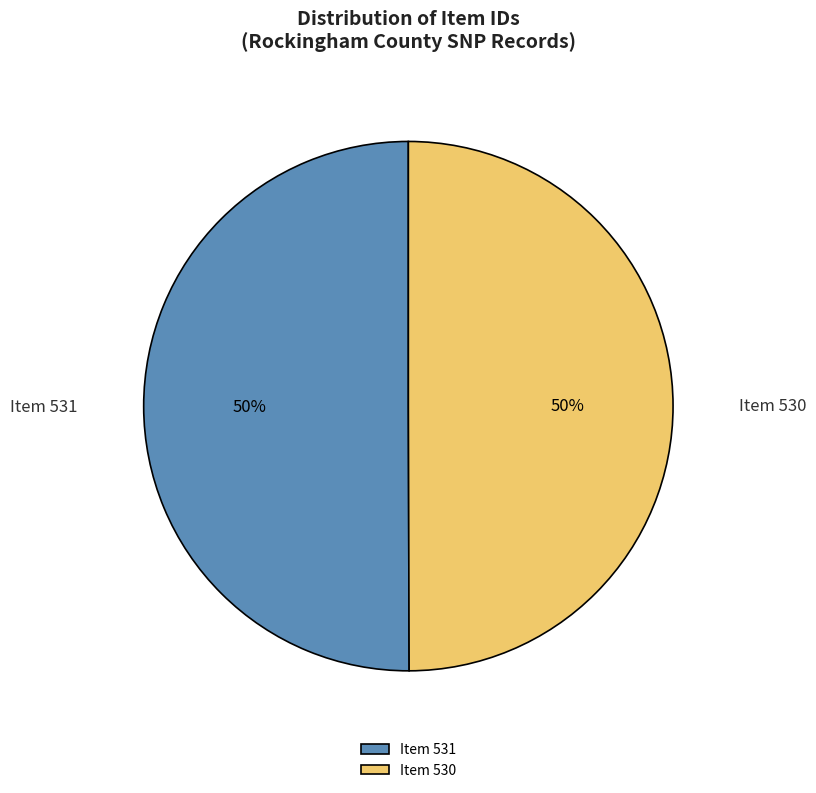

To the nearest percent, what portion does Item 531 represent?

50%